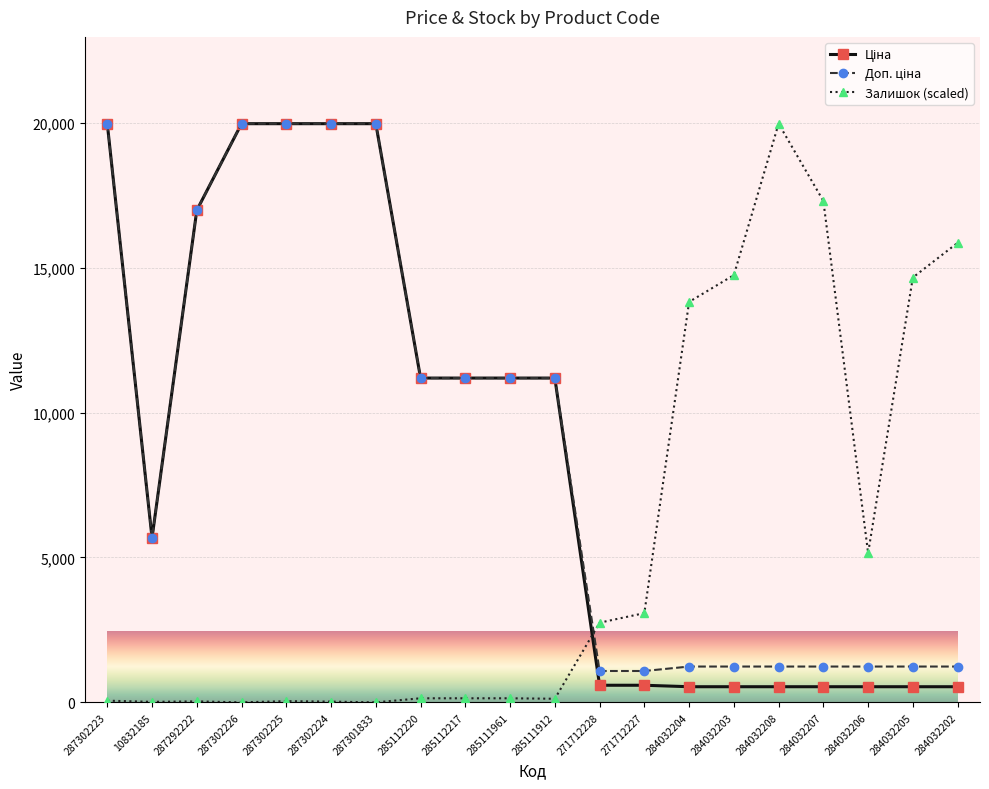

True or false: Залишок (scaled) has more than 0 points higher than both neighbors.

True